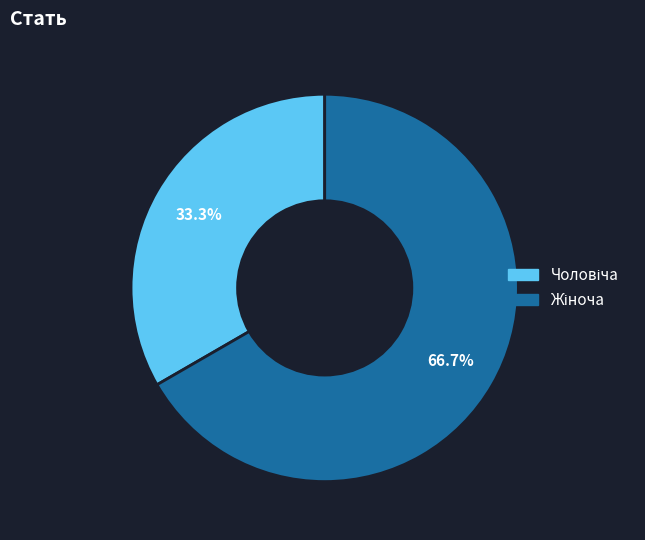

How many segments does this pie chart have?

2